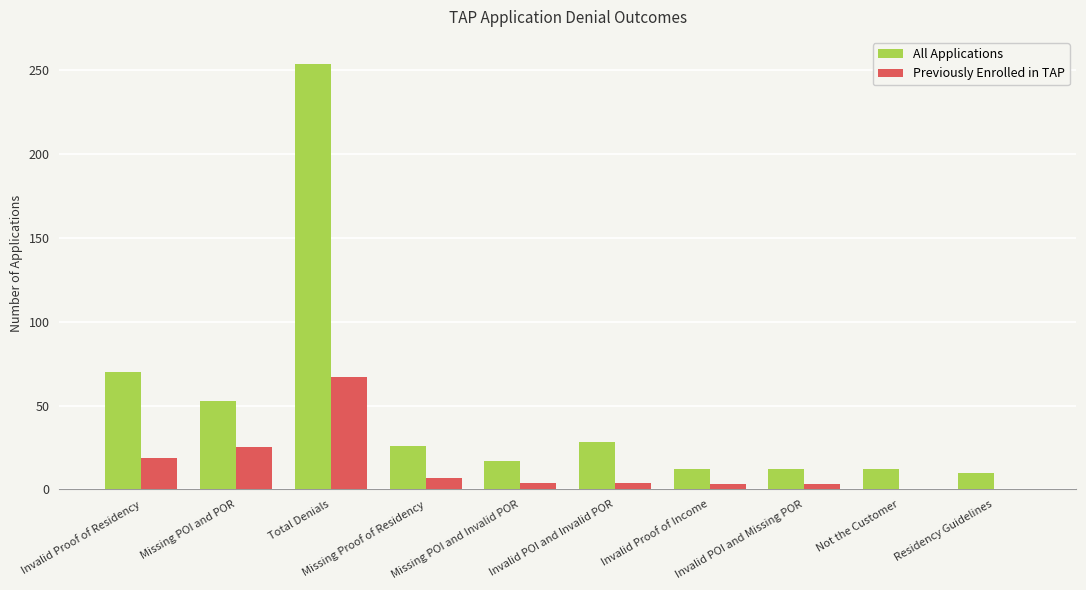

How many groups of bars are there?

10